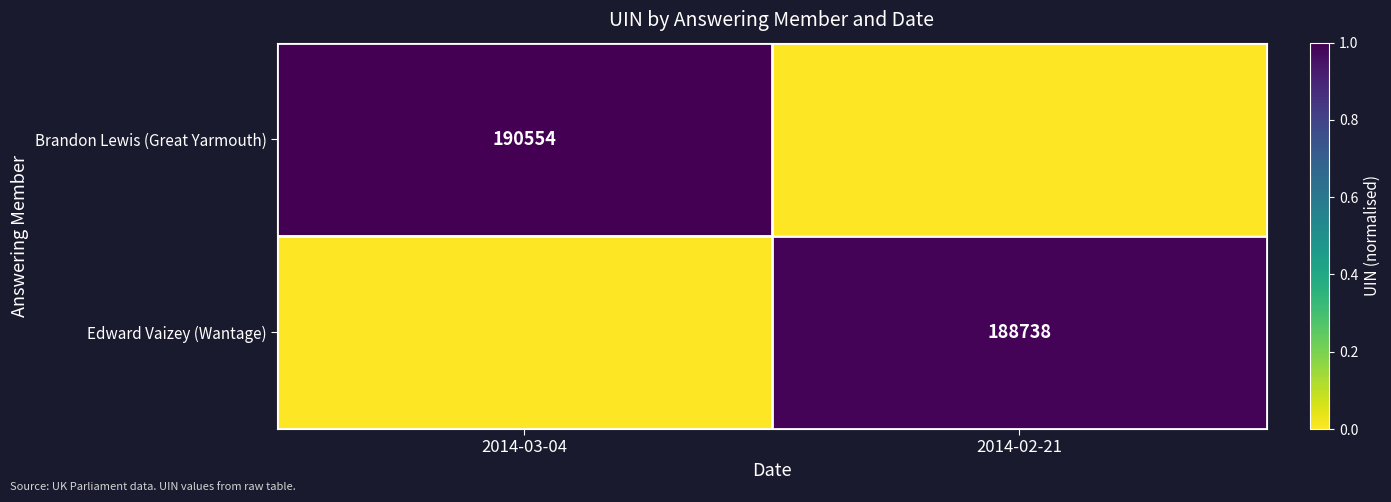

Which category has the highest value across all series?

2014-03-04